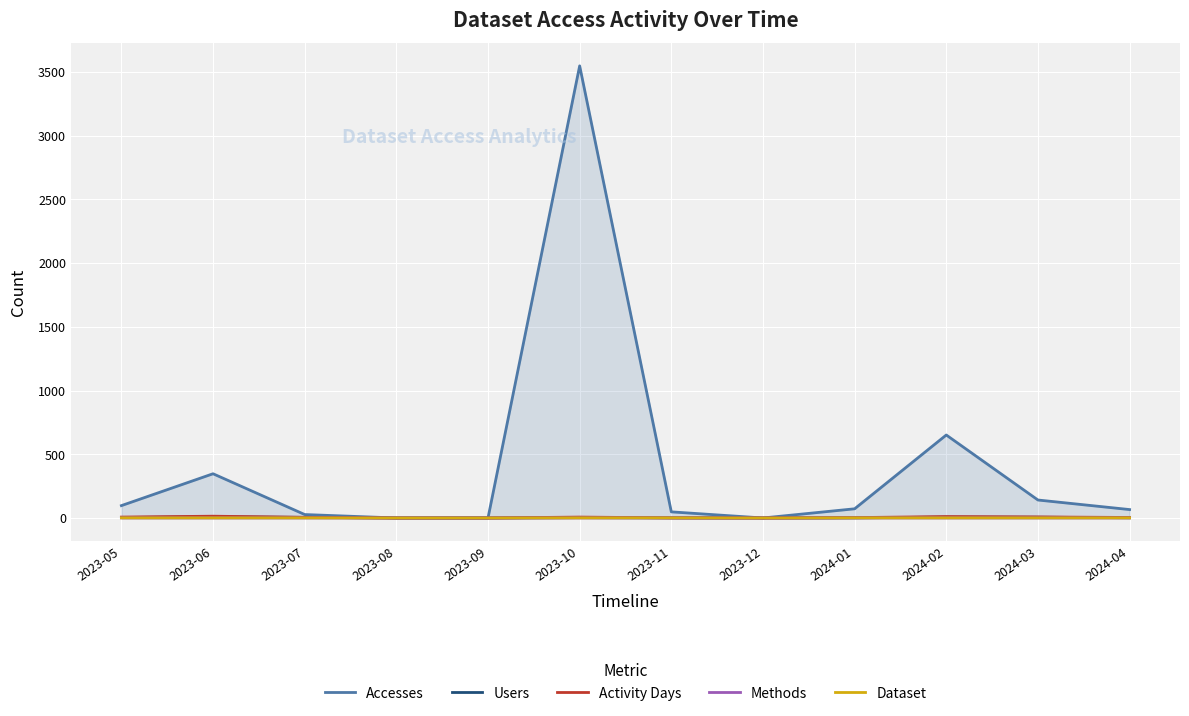

What is the difference between the second highest and second lowest values in the Users series?

7